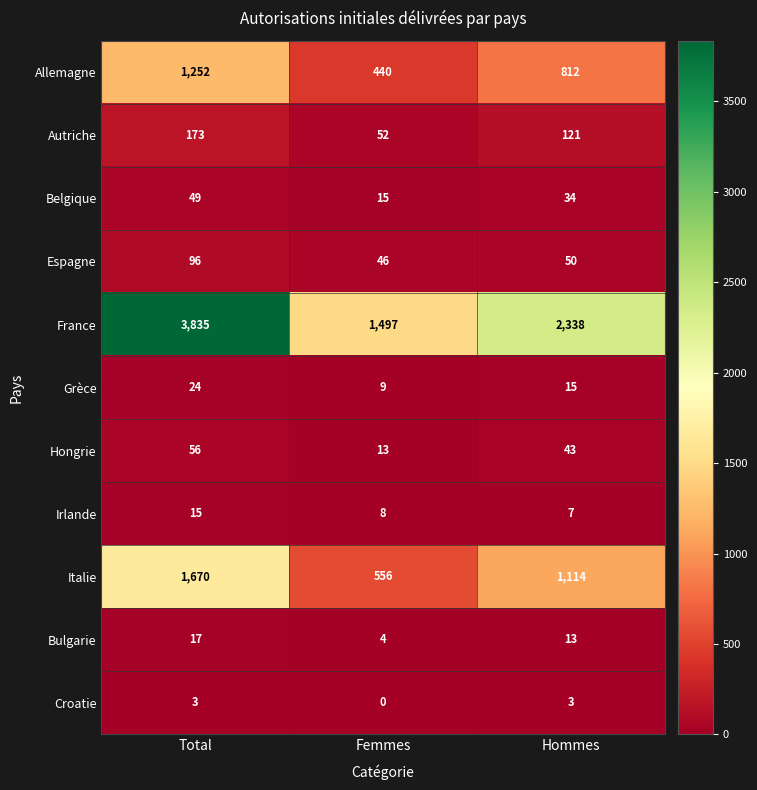

At which category is the sum across all series the highest?

Total